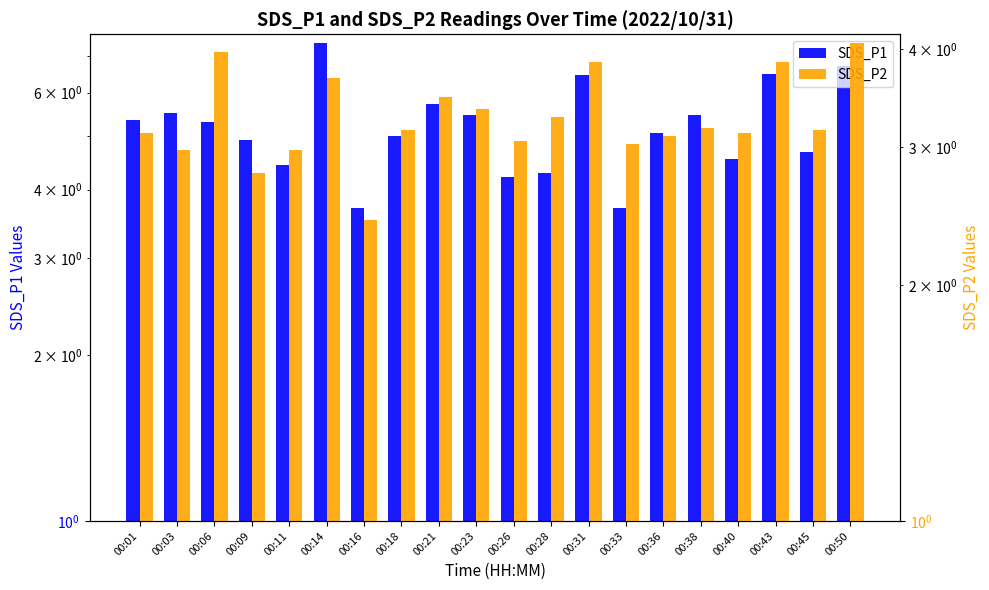

List the series in order of their overall mean, highest first.

SDS_P1, SDS_P2